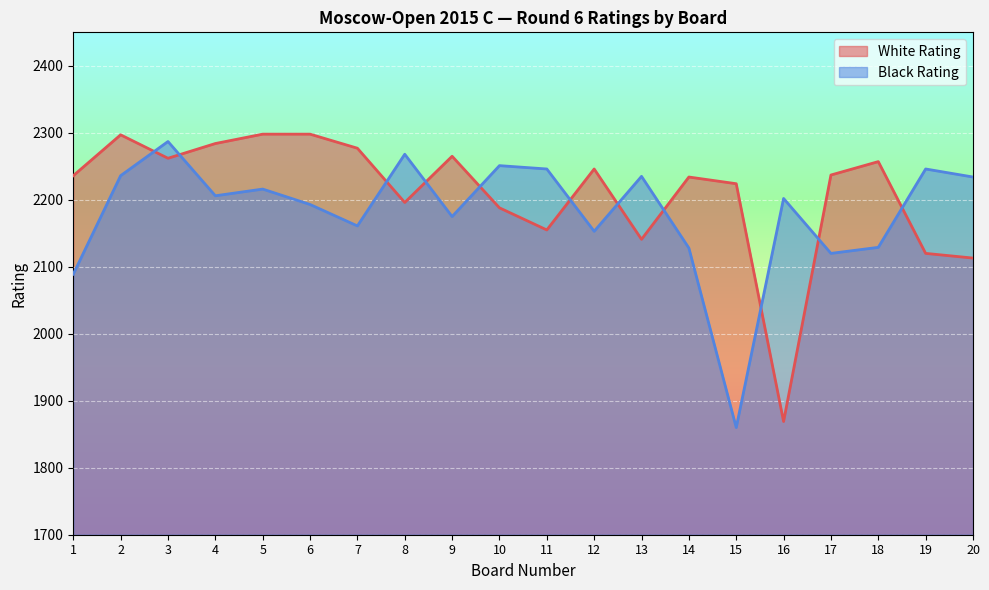

Which series ends up on top after the final intersection of Black Rating and White Rating?

Black Rating